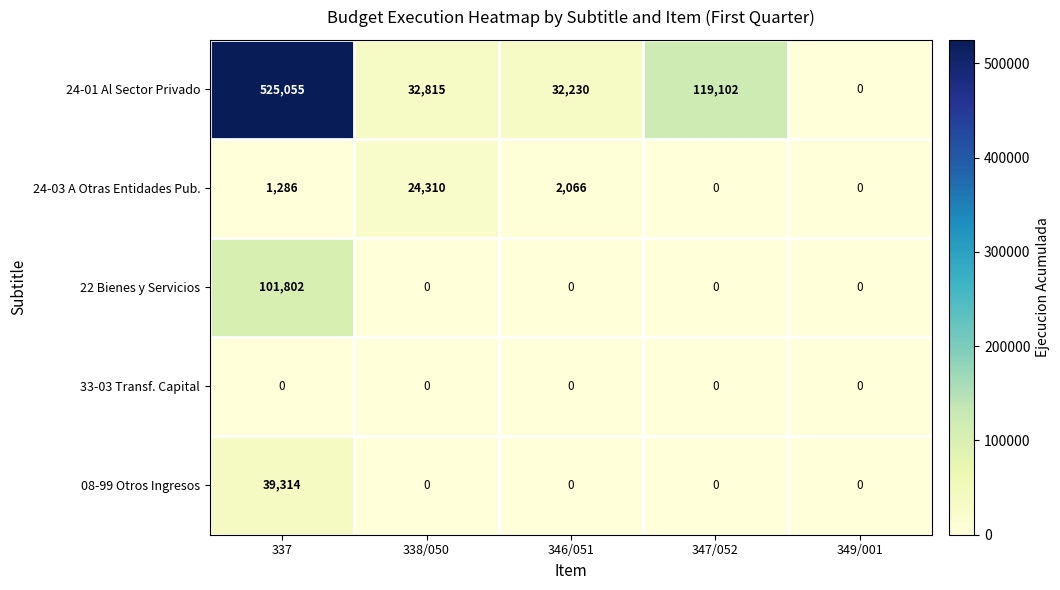

What is the maximum value shown in the chart?

525055